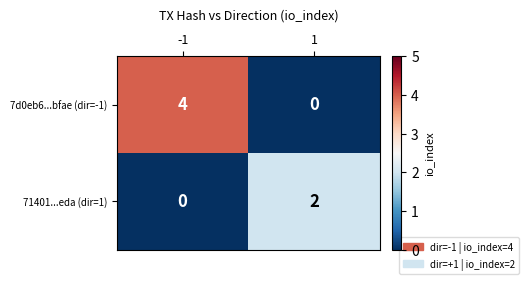

Which series has the largest range (max minus min)?

7d0eb6...bfae (dir=-1)